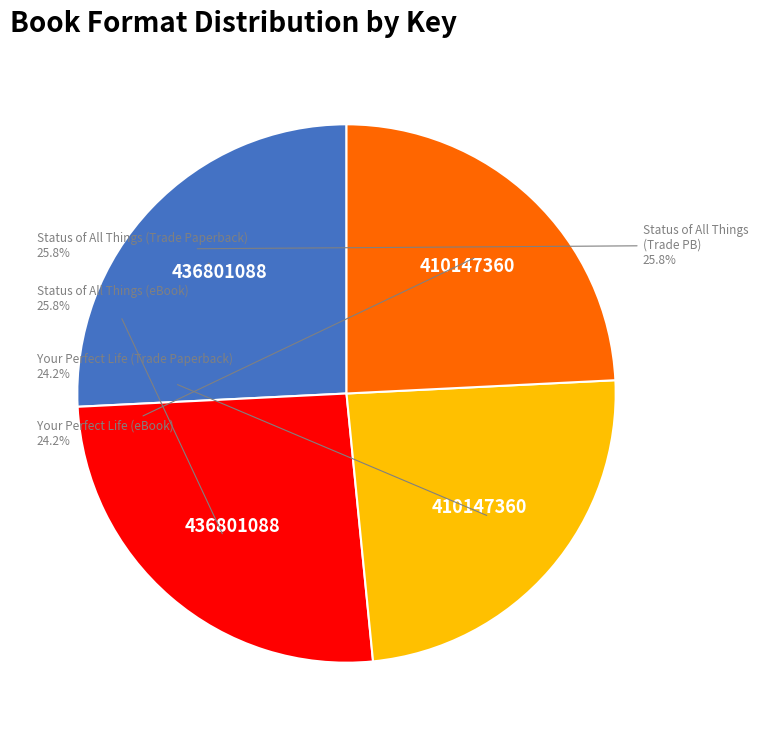

True or false: Status of All Things (Trade Paperback) accounts for 26% of the total.

True